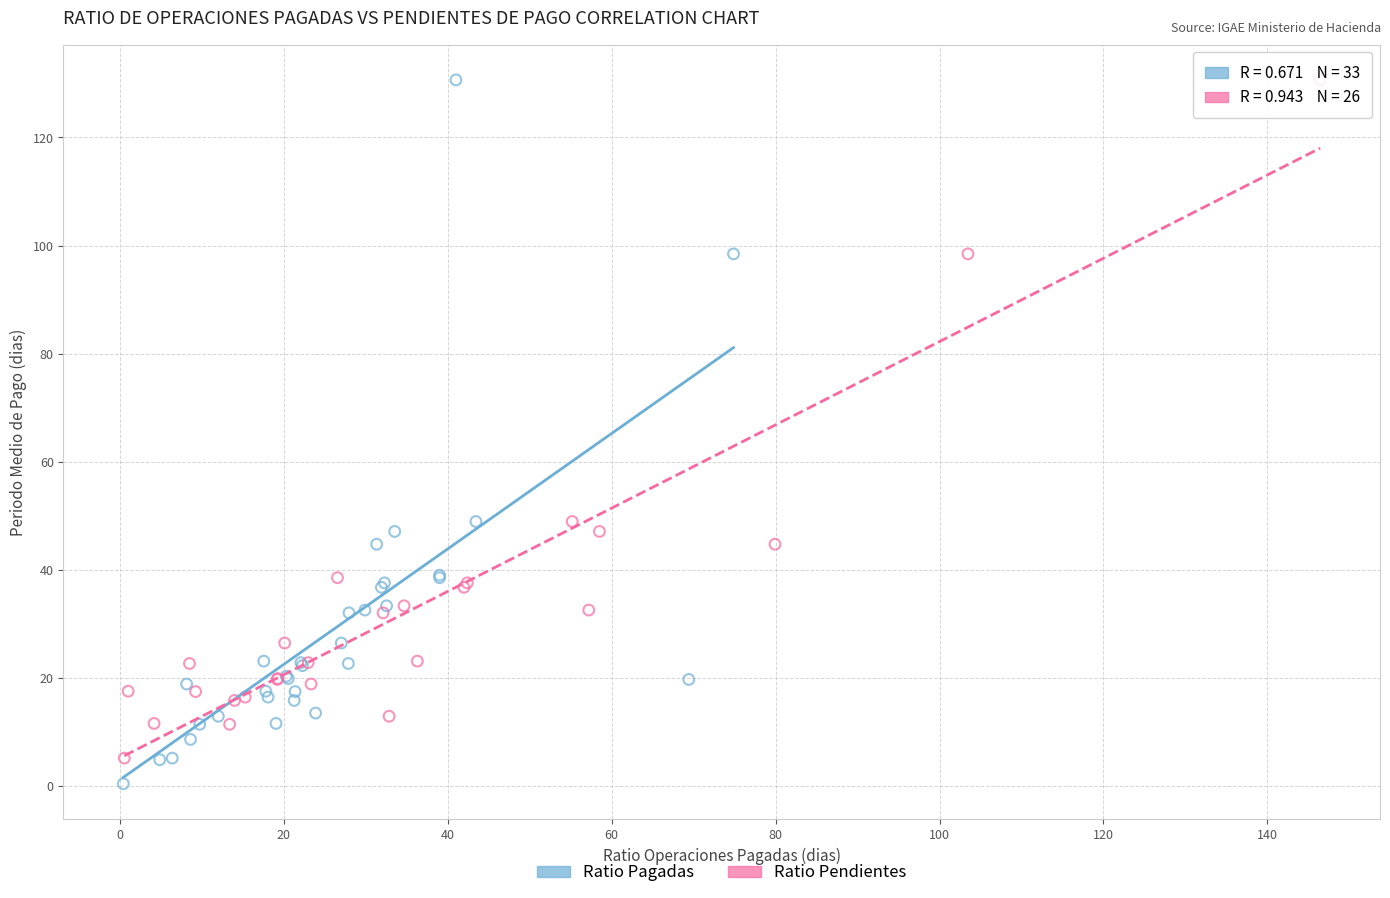

Which series has the widest spread of Y values?

Ratio Pagadas